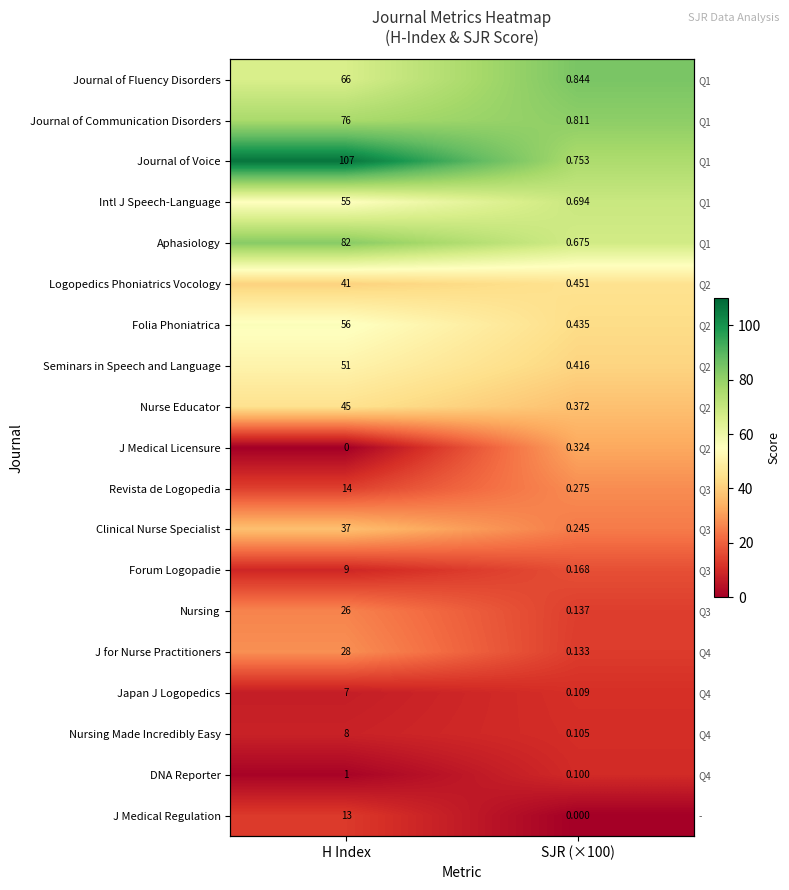

Which category has the lowest value in the J for Nurse Practitioners series?

SJR (×100)